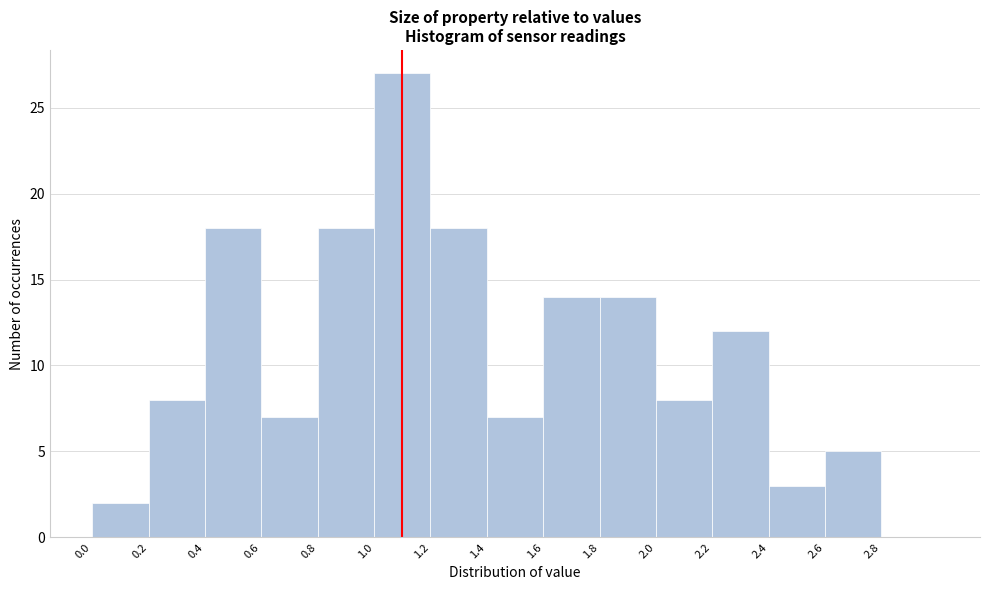

How tall is the bar that spans 0.2 to 0.4 on the x-axis? The values are not printed on the chart, so give them approximately, as read against the axis.

8